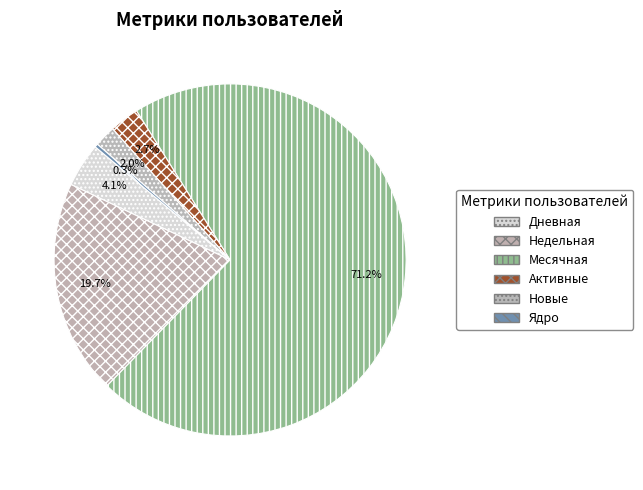

To the nearest percent, what portion does Недельная represent?

20%